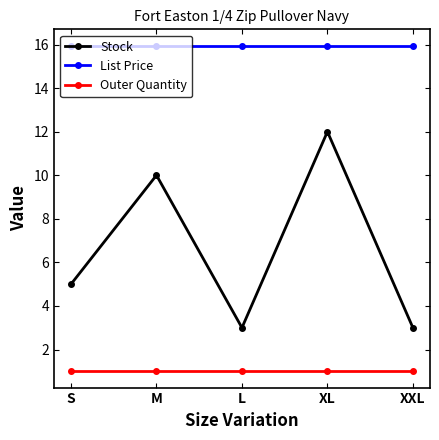

Read the Outer Quantity value at S.

1.0